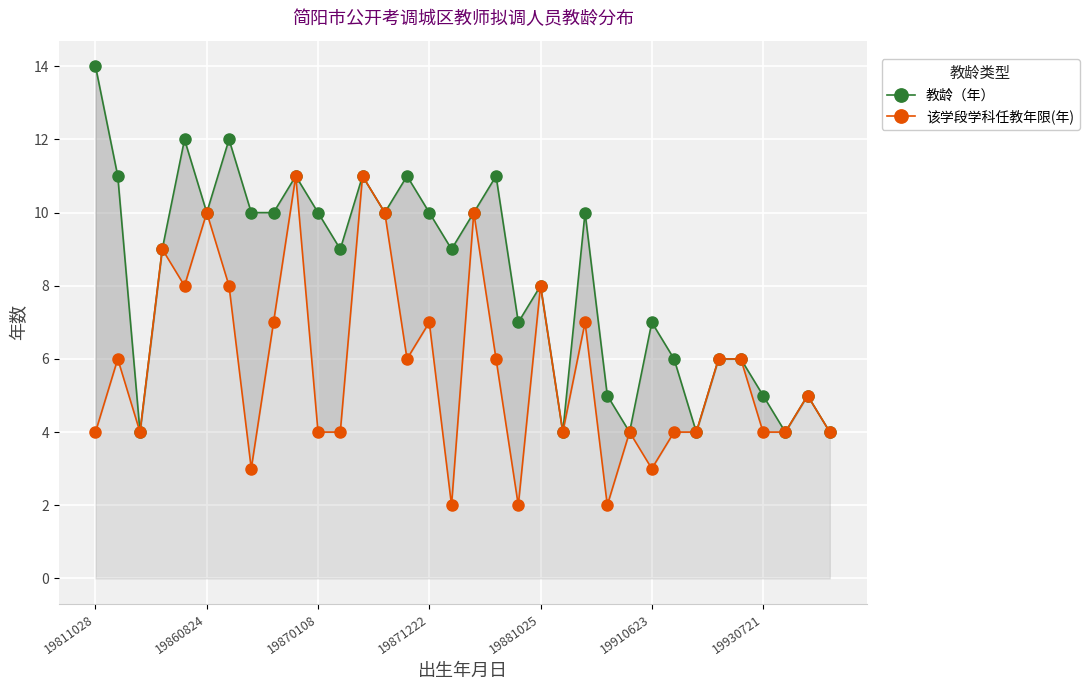

What is the difference between the maximum and minimum values in the 该学段学科任教年限(年) series?

9